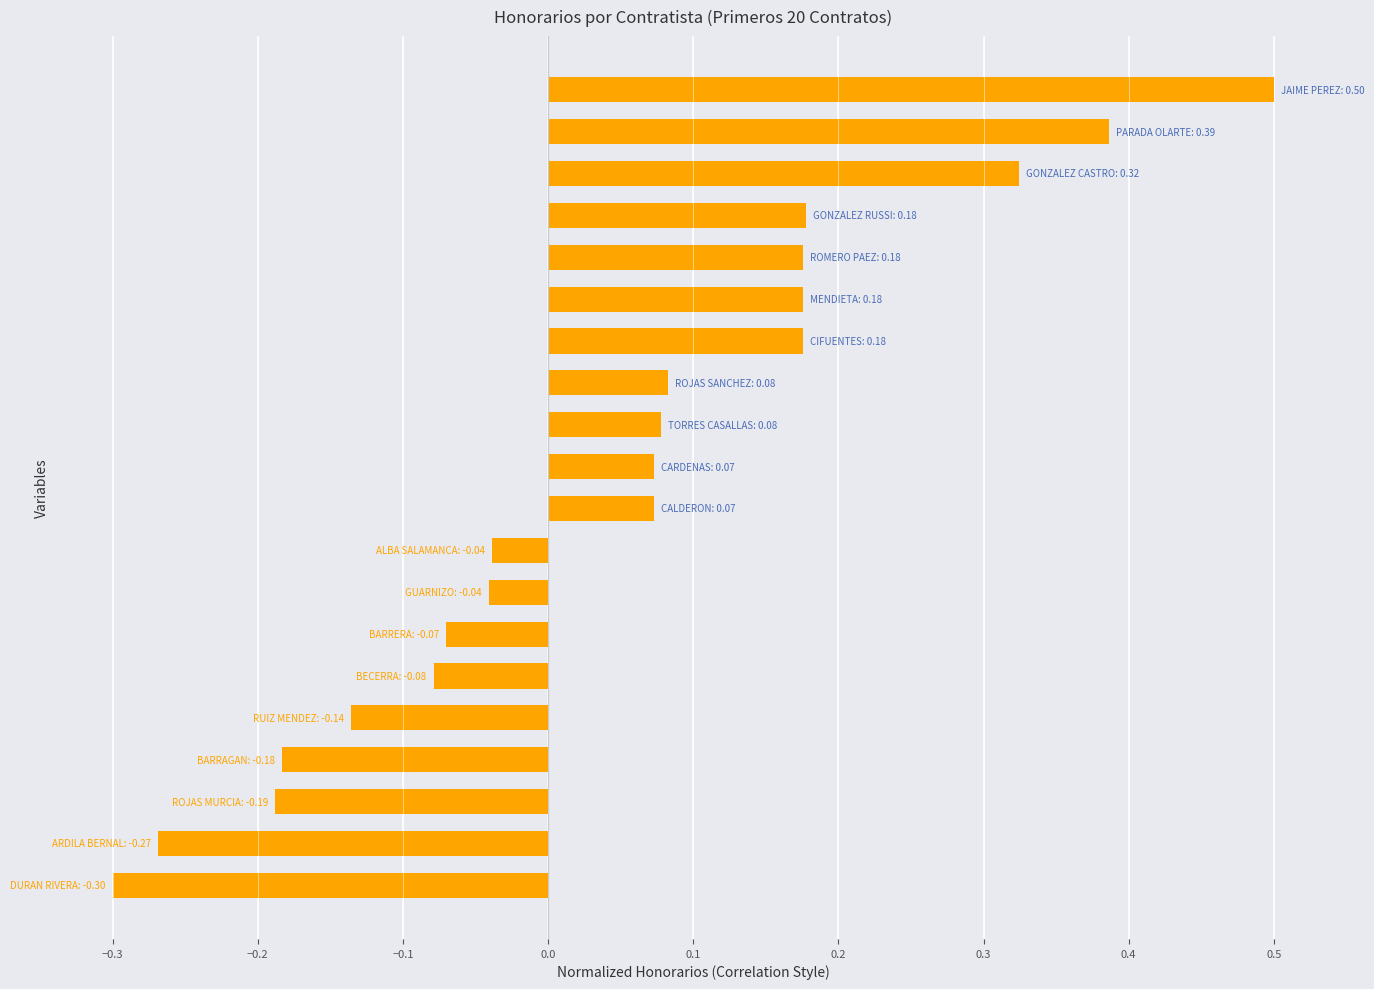

How many bars are there in total?

20